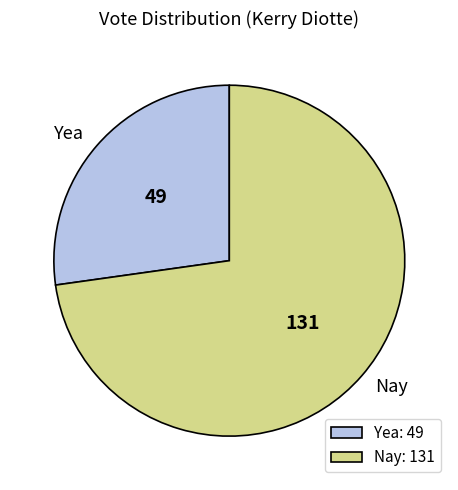

True or false: Yea accounts for 41% of the total.

False